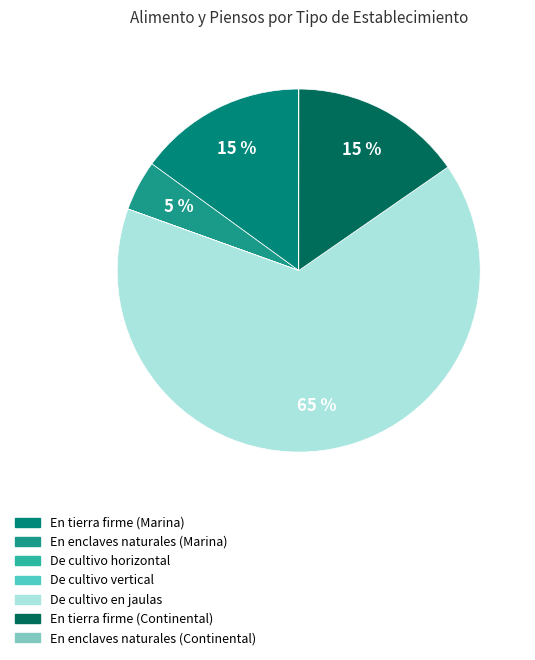

Approximately how many times larger is the value at En tierra firme (Marina) compared to De cultivo vertical?

22813.3